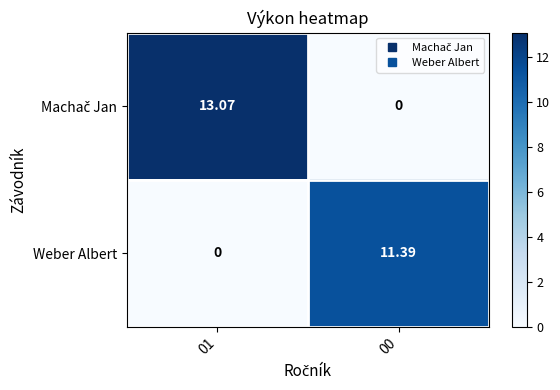

How many values in the Weber Albert series exceed 11?

1